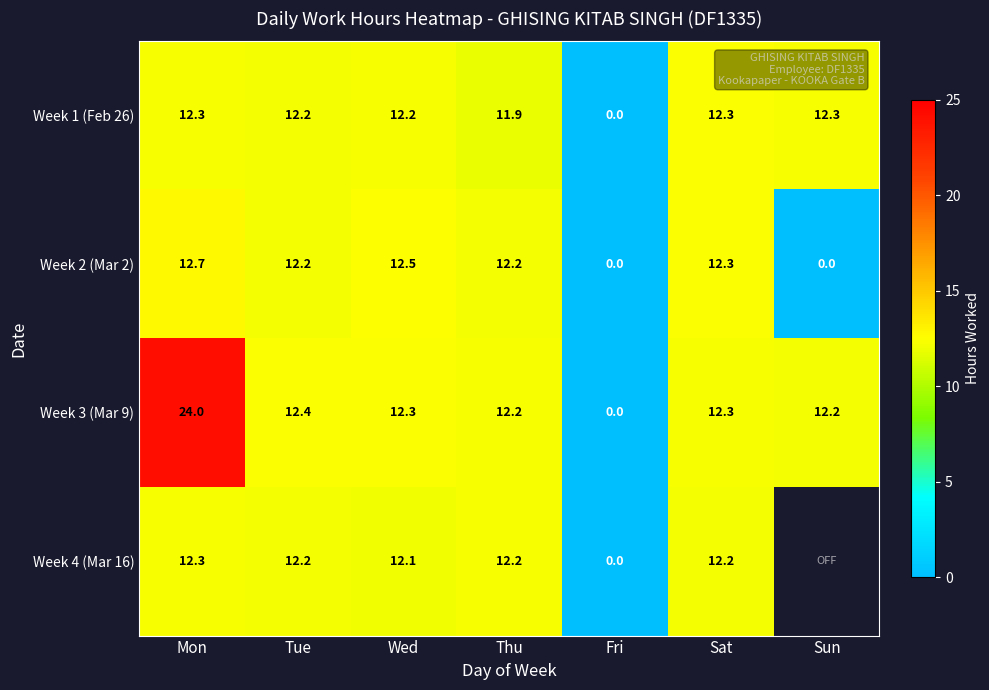

What is the difference between the highest and lowest values at Thu?

0.3